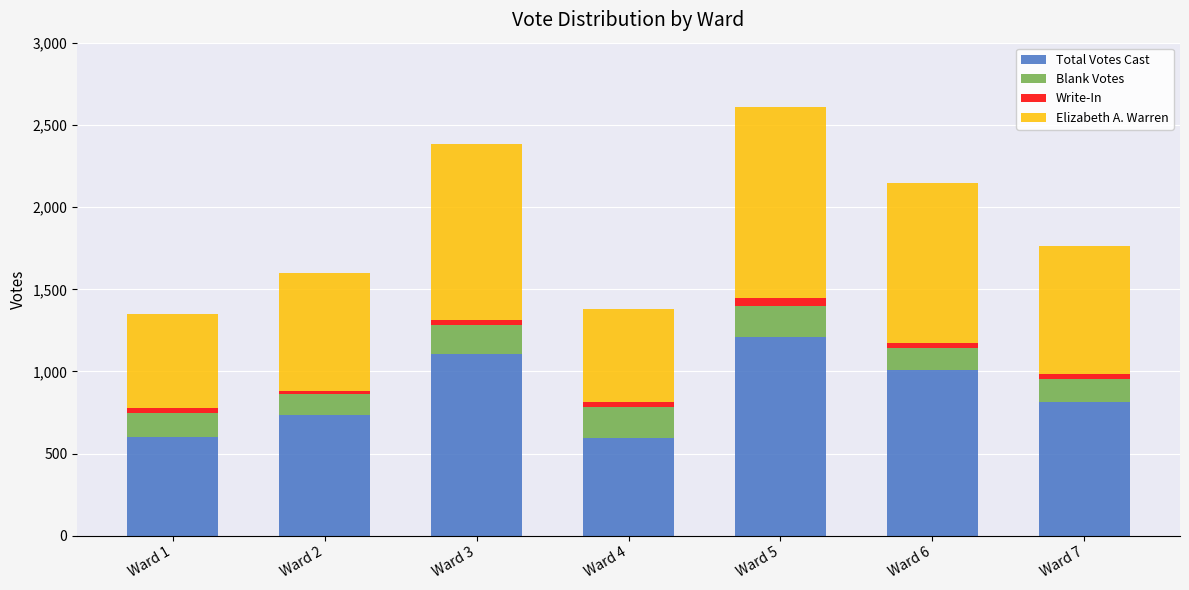

How many data points in Total Votes Cast are less than 815?

3